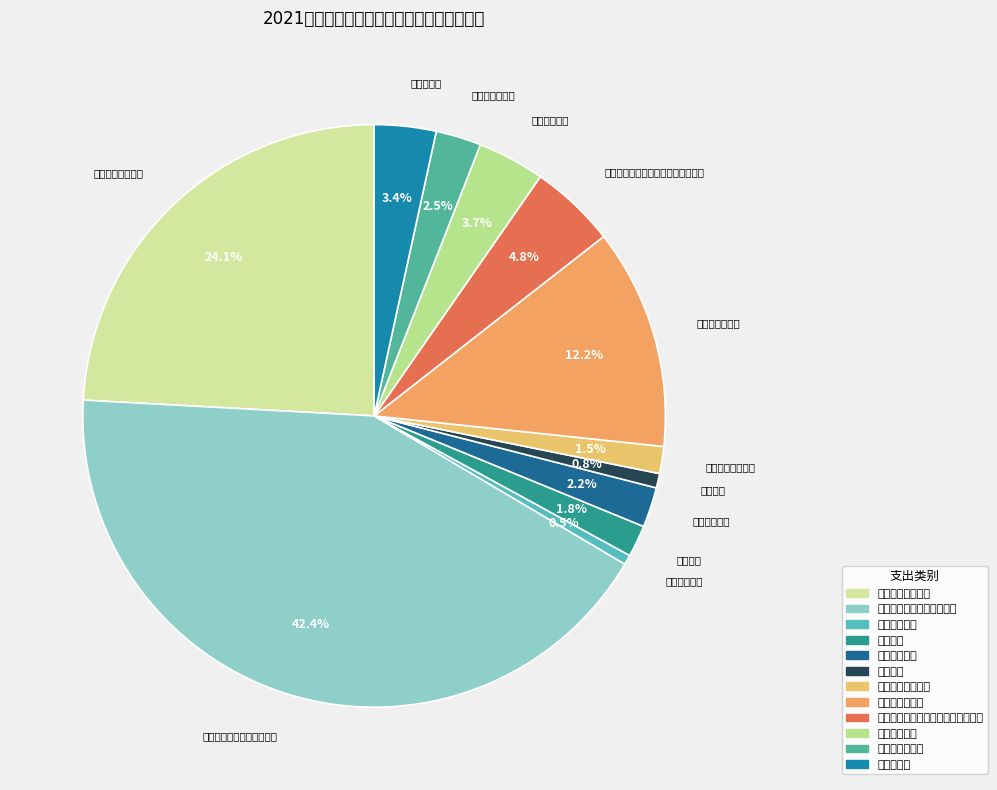

Is it true that 一般行政管理事务（司法） is 30% of the pie?

False